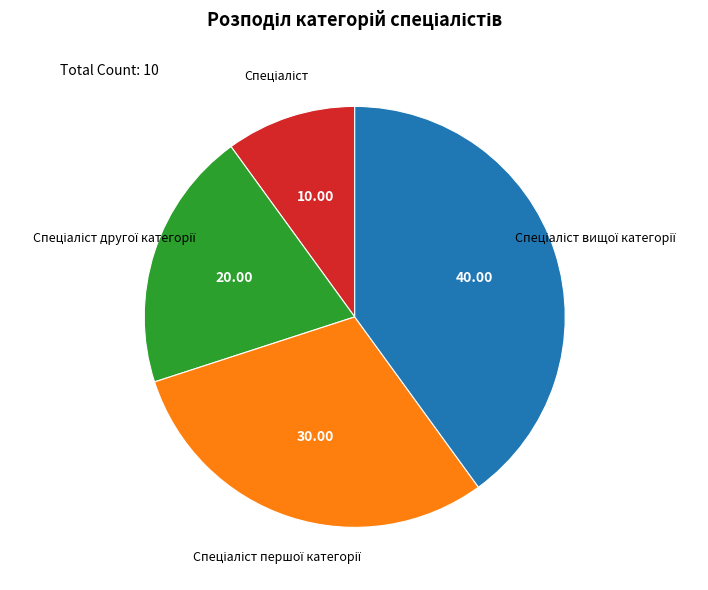

Is there any slice that represents more than half of the pie?

No